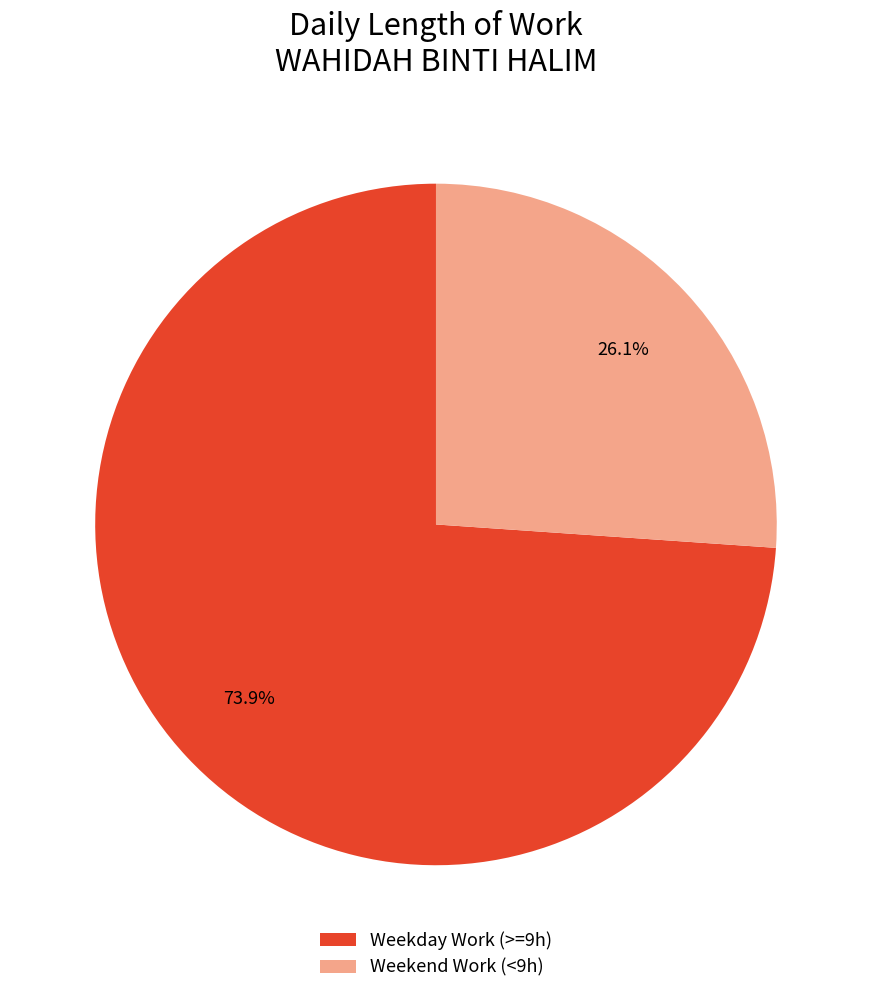

Does Weekend Work (<9h) account for over 50% of the chart?

No